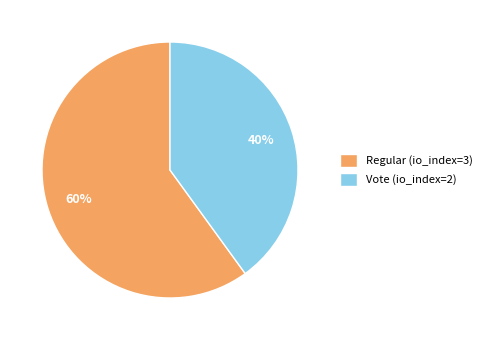

Which category has the biggest portion of the pie?

Regular (io_index=3)